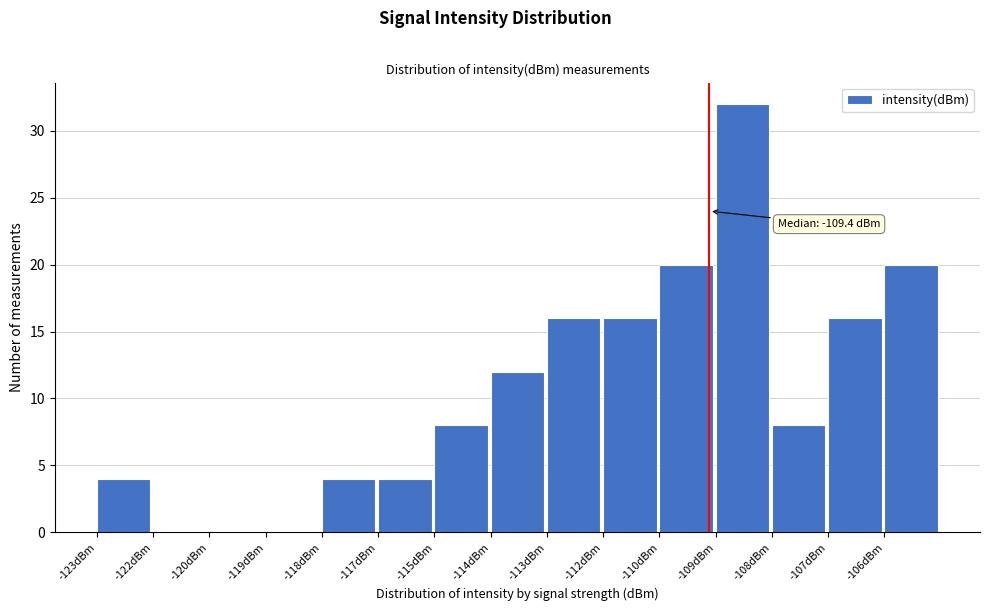

Reading left to right, transcribe all the data shown in this chart.

-123dBm=4	-122dBm=0	-120dBm=0	-119dBm=0	-118dBm=4	-117dBm=4	-115dBm=8	-114dBm=12	-113dBm=16	-112dBm=16	-110dBm=20	-109dBm=32	-108dBm=8	-107dBm=16	-106dBm=20